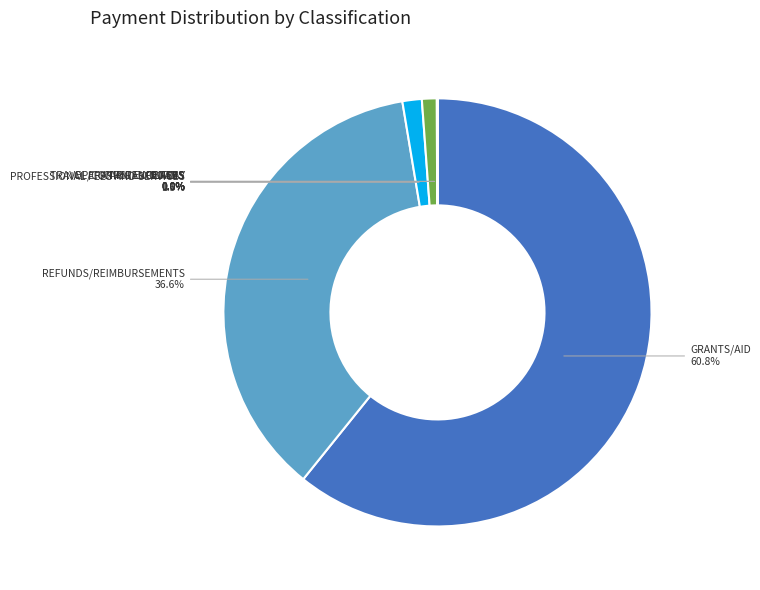

How many segments does this pie chart have?

8